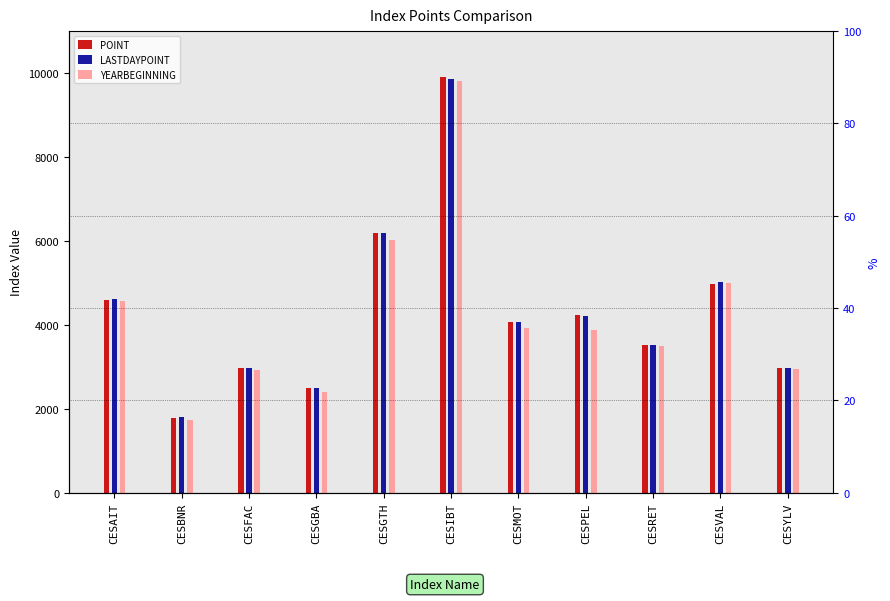

Reading left to right, extract all data points from this chart.

POINT: 4599.7	1785.4	2963.1	2491.4	6178.5	9913.2	4072.9	4237.8	3521.9	4982.8	2979.9
LASTDAYPOINT: 4623.2	1797.3	2980.9	2492.3	6181.8	9869.7	4066.0	4200.5	3517.4	5023.3	2984.1
YEARBEGINNING: 4558.3	1738.9	2928.0	2394.9	6026.7	9816.7	3933.9	3870.6	3504.8	5000.2	2953.6